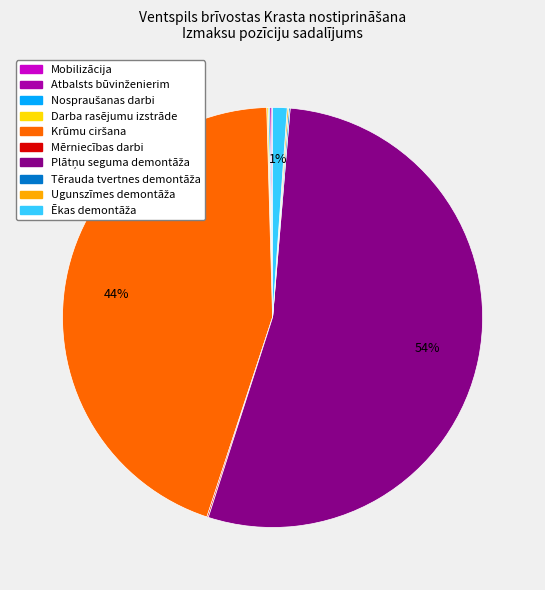

Is there a majority slice in this chart?

Yes